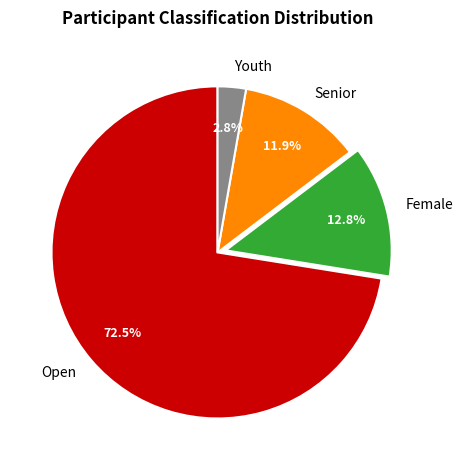

Does any single category account for the majority?

Yes